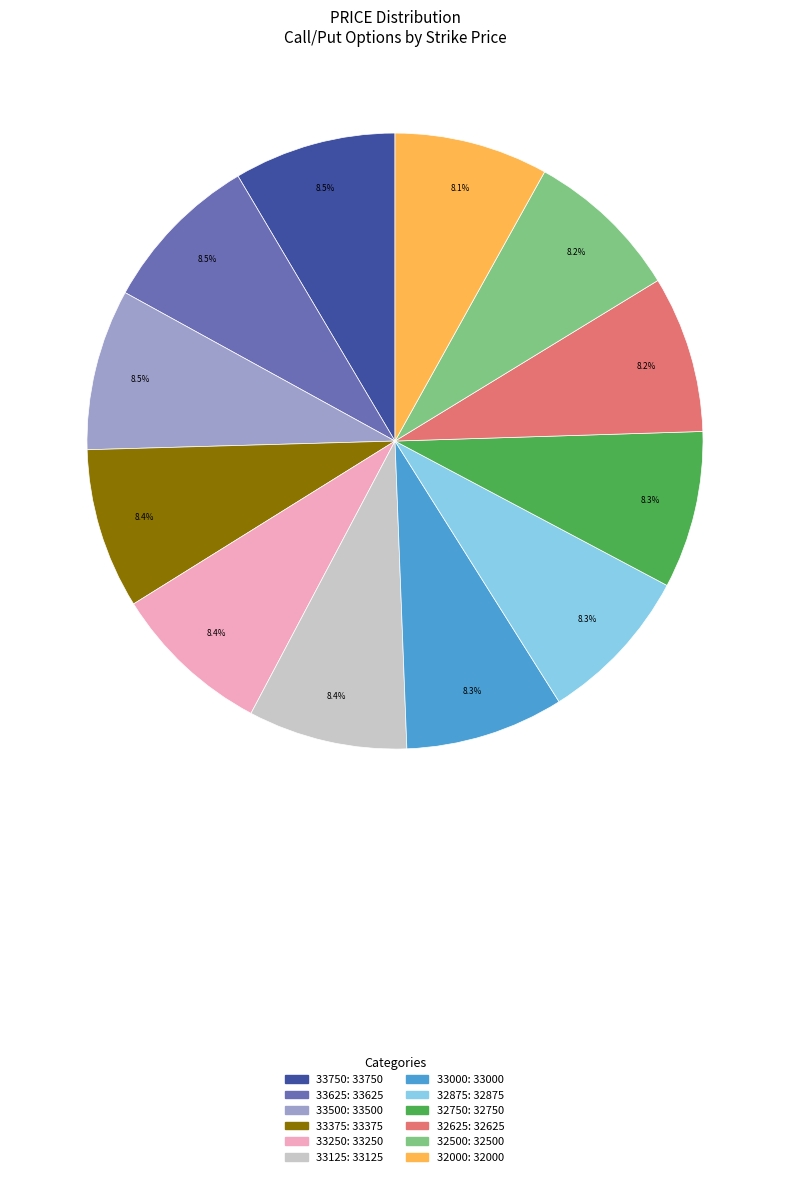

The 33125 slice represents 23% of the pie. True or false?

False